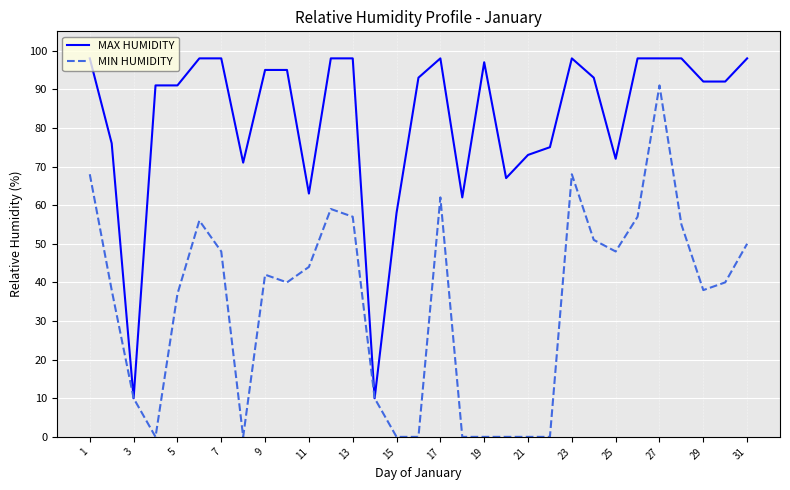

List the series in order of their peak value, lowest first.

MIN HUMIDITY, MAX HUMIDITY